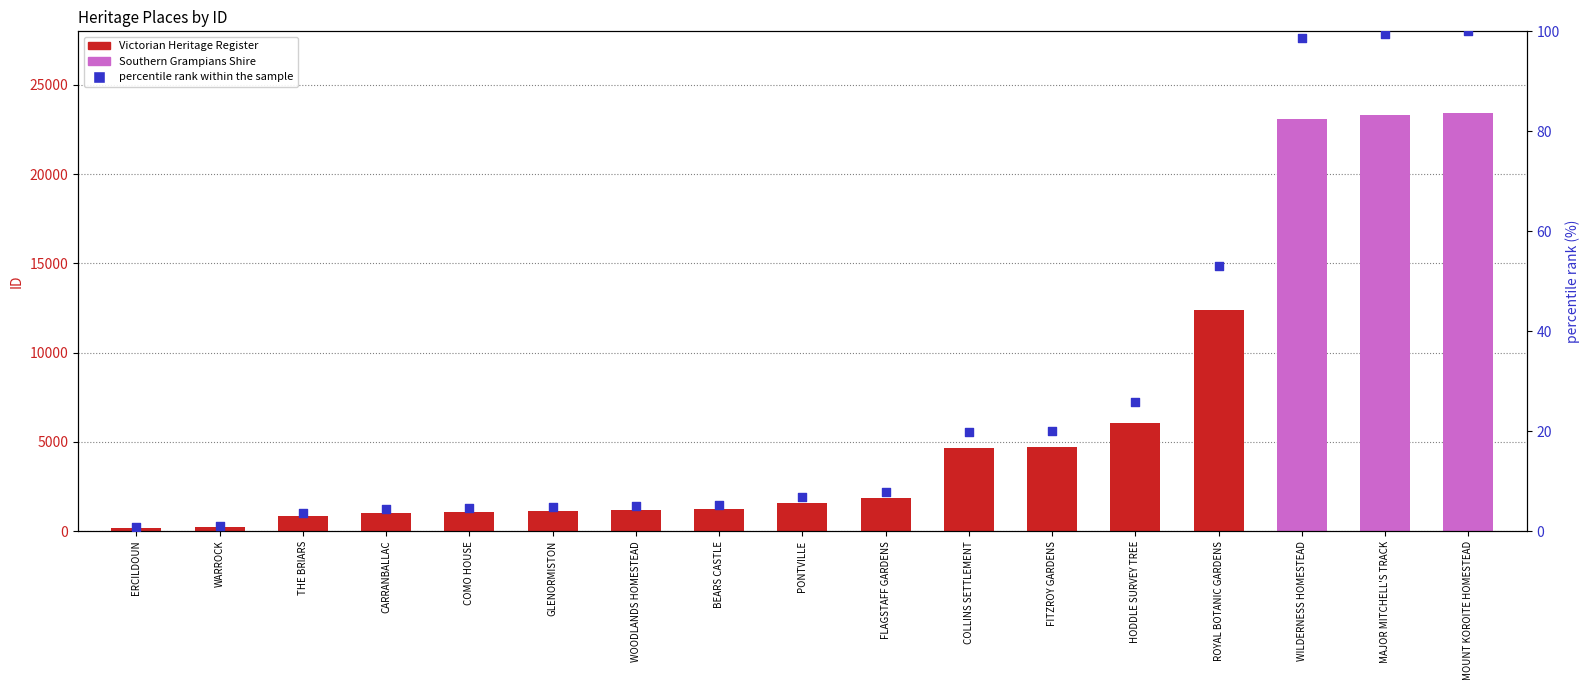

Which series has the largest total across all categories?

ID